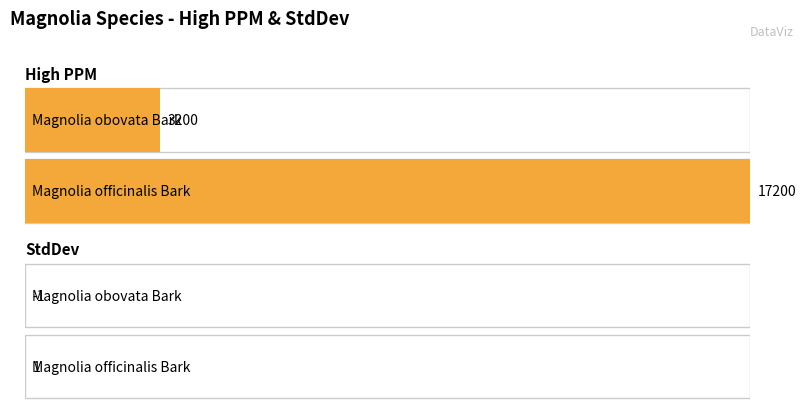

At which category is the sum across all series the highest?

Magnolia officinalis Bark